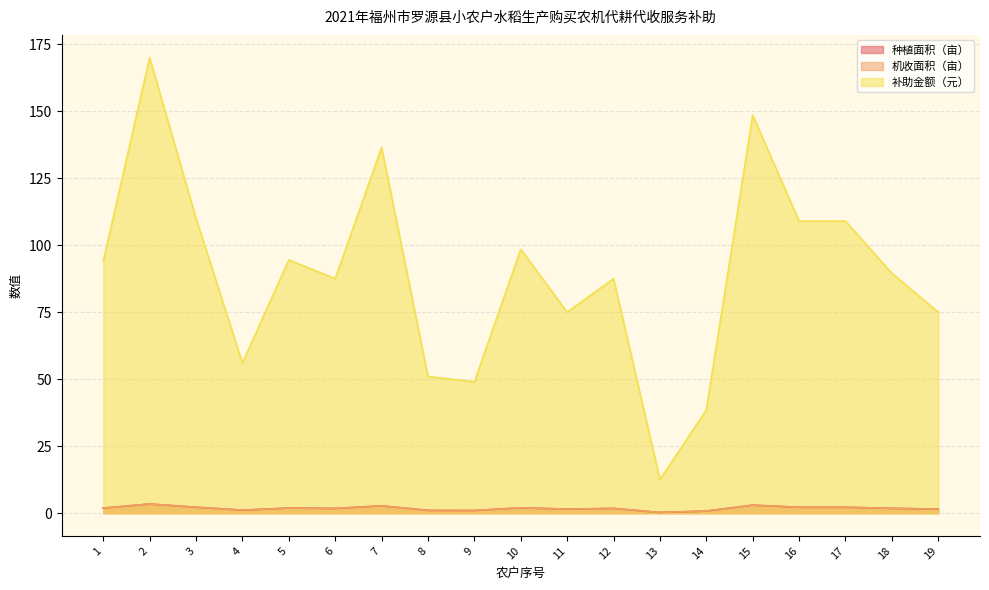

True or false: 种植面积（亩） and 机收面积（亩） intersect in this chart.

False